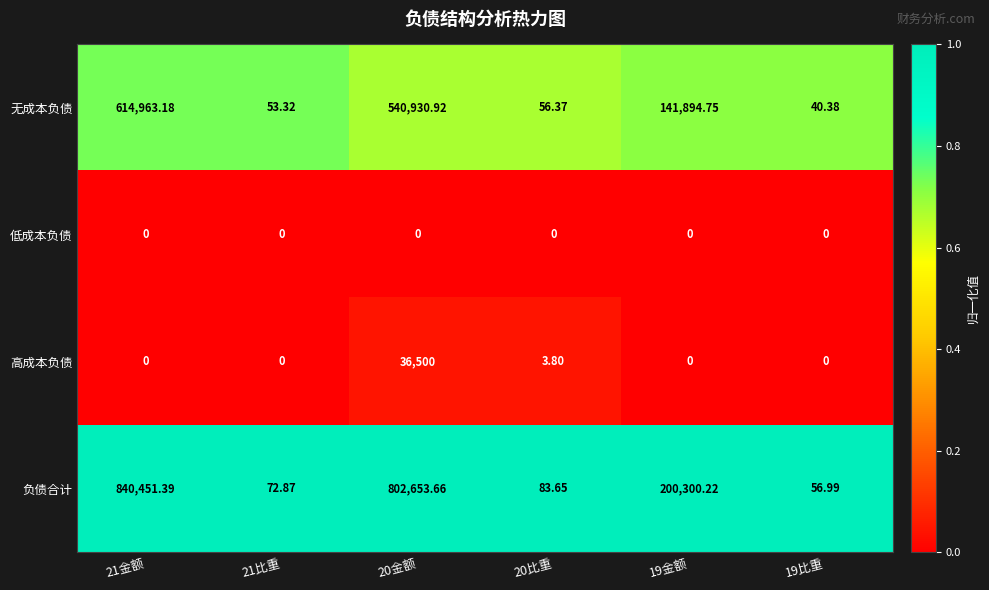

List the series in order of their peak value, lowest first.

低成本负债, 高成本负债, 无成本负债, 负债合计